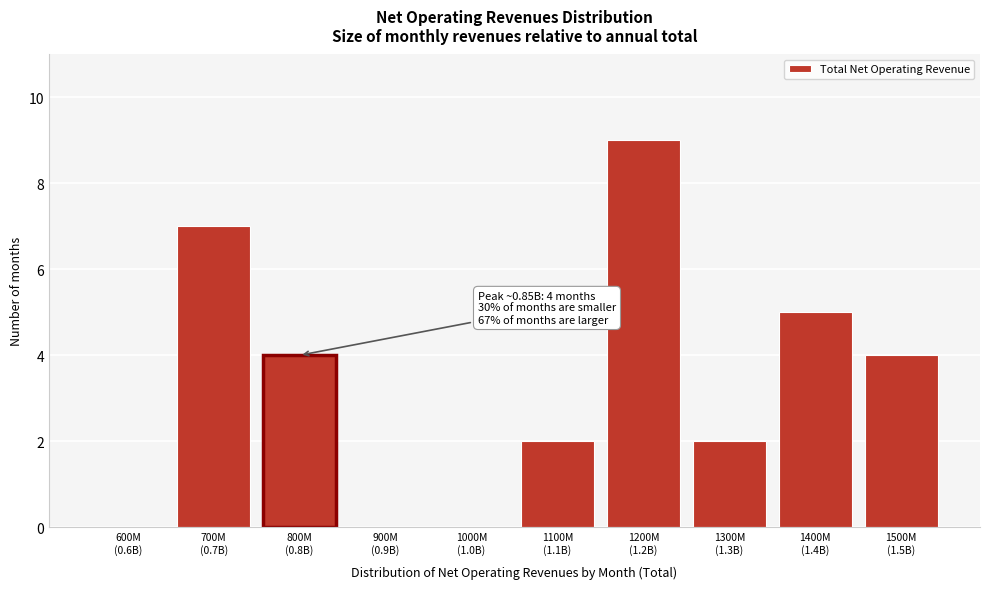

What is the maximum value shown in the chart?

9